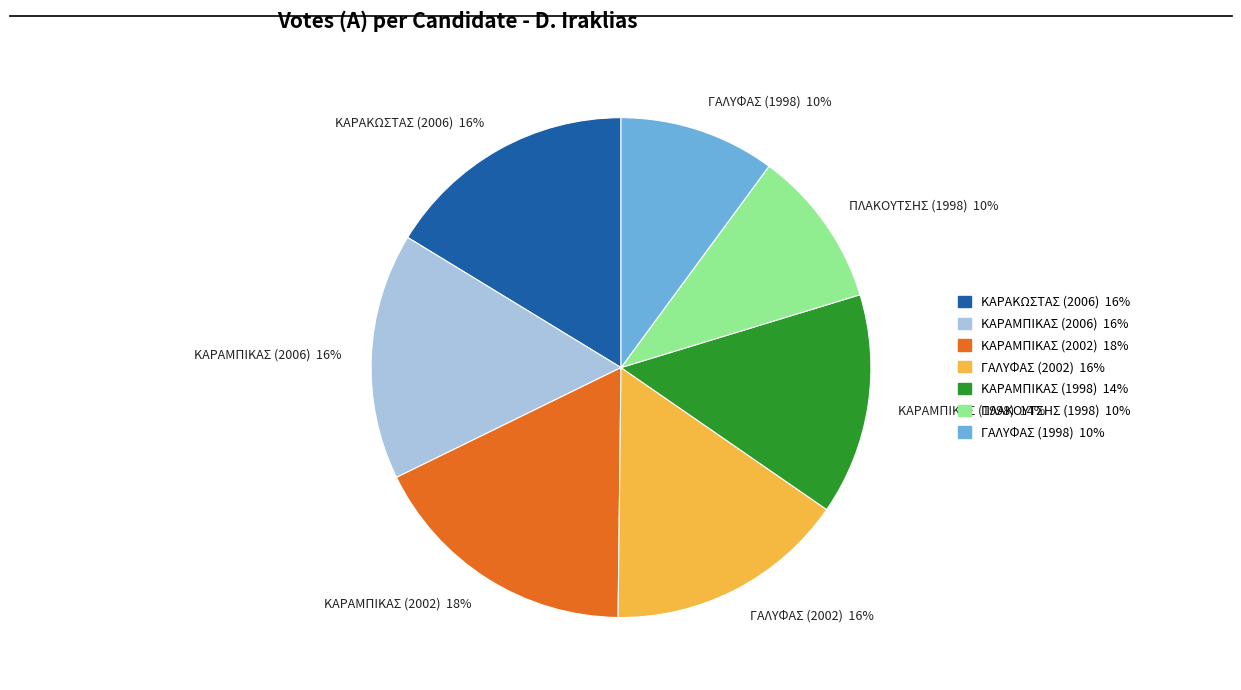

Does ΓΑΛΥΦΑΣ (1998) represent more than half of the total?

No